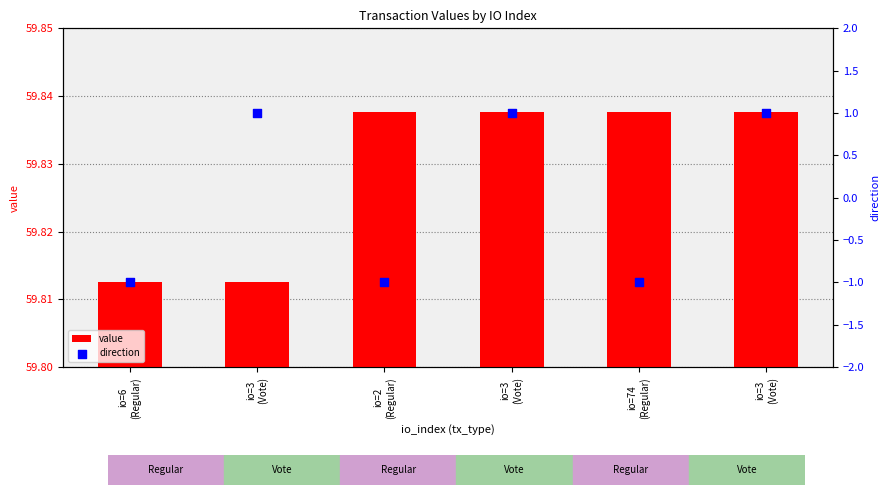

At which category is the sum across all series the highest?

io=3
(Vote)